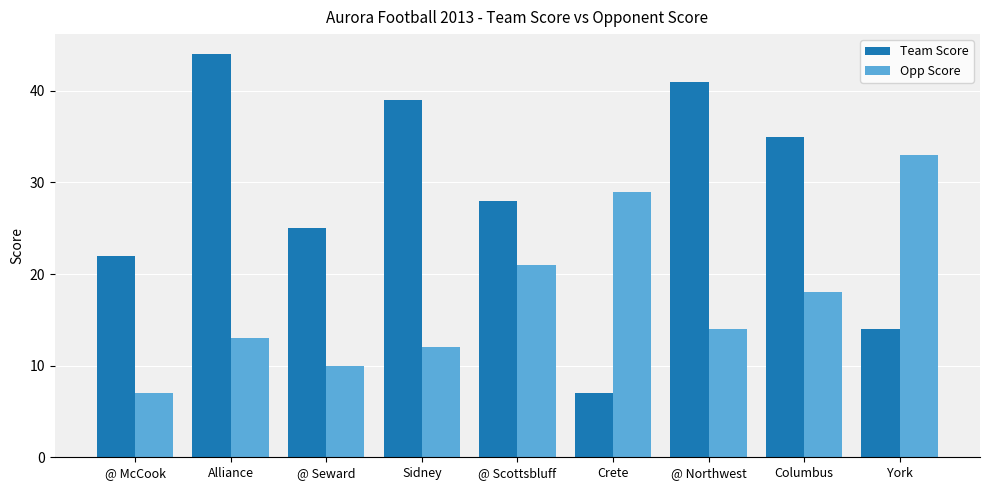

List the series in order of their overall mean, highest first.

Team Score, Opp Score